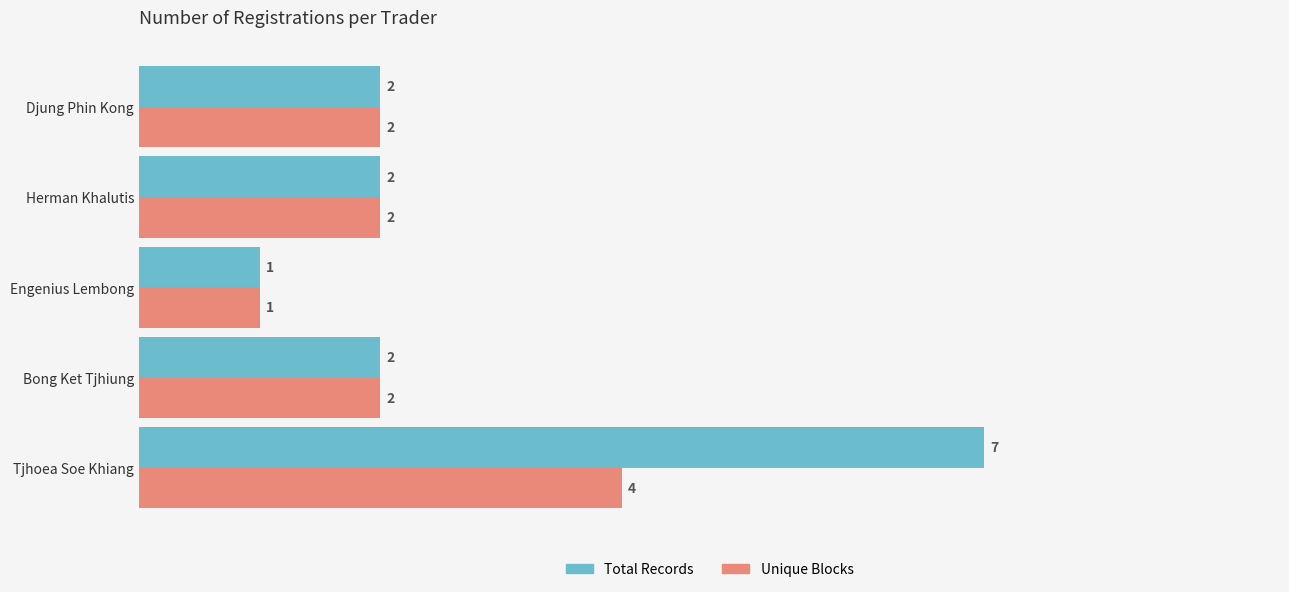

Which series has the widest spread of values?

Total Records